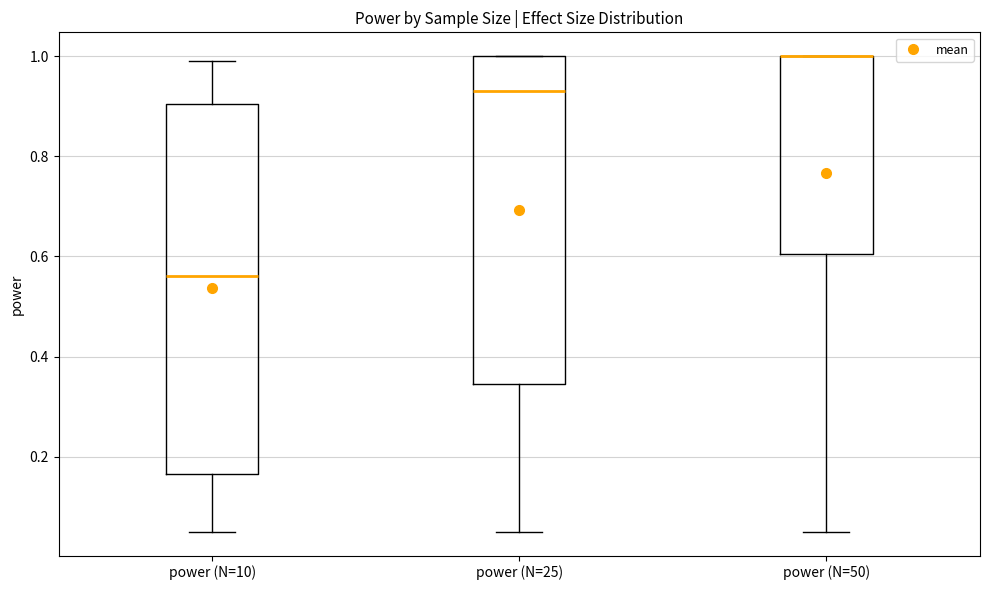

Reading left to right, transcribe this box plot: for each box, give where its median line is, the range the box spans, and where its two whiskers end, as read against the y-axis. The values are not printed on the chart, so give them approximately, as read against the axis.

power (N=10): median 0.56, box 0.16 to 0.90, whiskers 0.06 to 1.00
power (N=25): median 0.94, box 0.34 to 1.00, whiskers 0.06 to 1.00
power (N=50): median 1.00 (drawn on the box's upper edge), box 0.60 to 1.00, whiskers 0.06 to 1.00